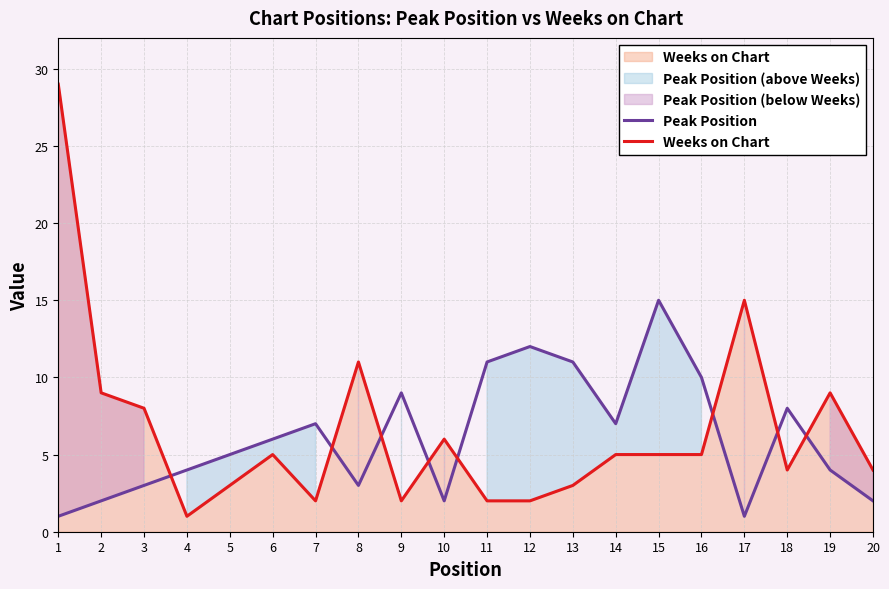

What is the average value of the Weeks on Chart series?

6